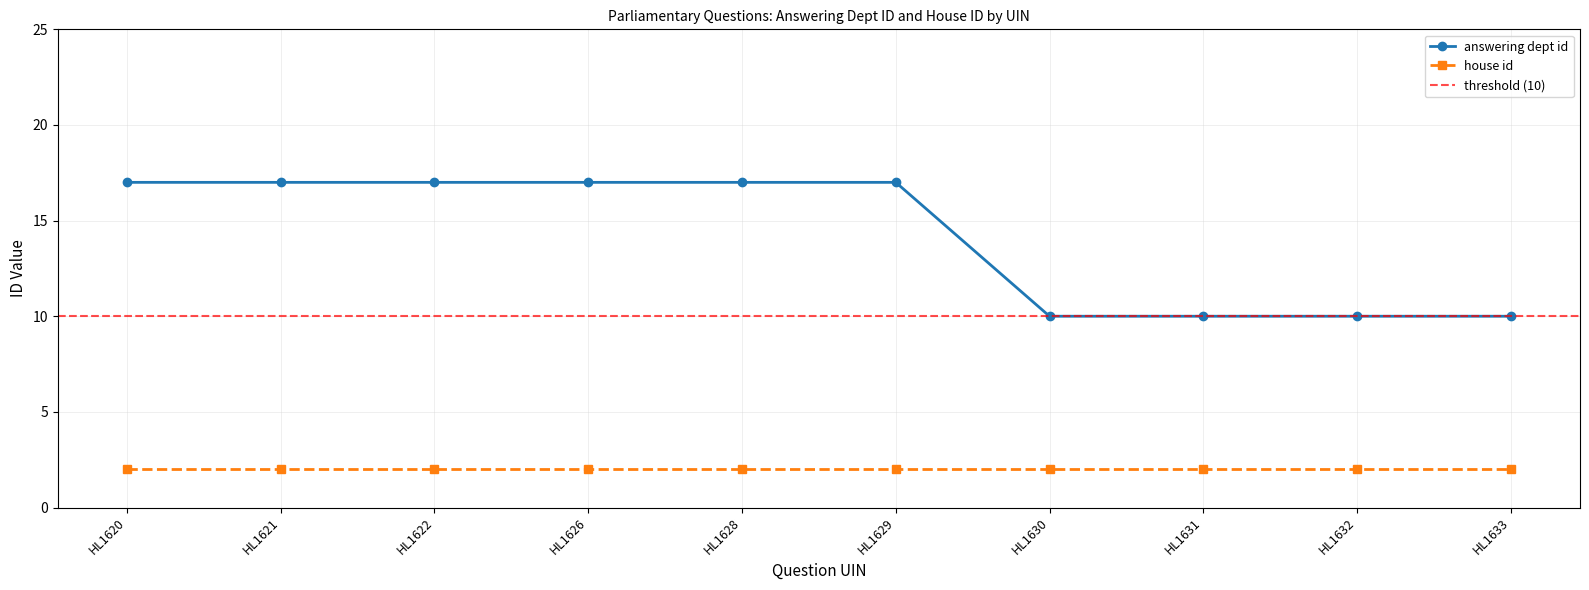

Rank the categories by value from lowest to highest.

HL1630, HL1631, HL1632, HL1633, HL1620, HL1621, HL1622, HL1626, HL1628, HL1629